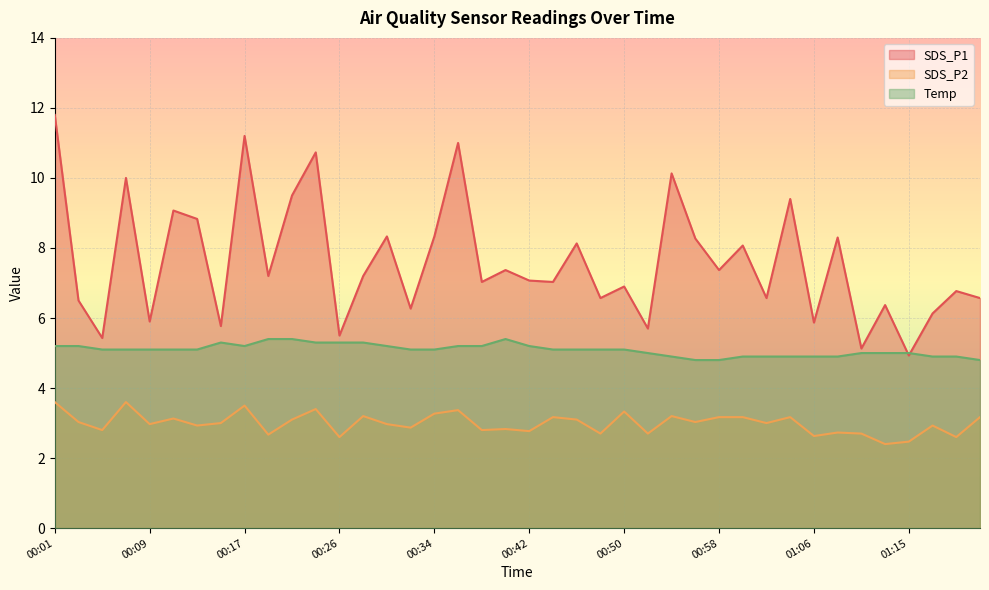

Reading left to right, transcribe all the data shown in this chart.

SDS_P1: 00:01=11.8	00:03=6.5	00:05=5.4	00:07=10.0	00:09=5.9	00:11=9.1	00:13=8.8	00:15=5.8	00:17=11.2	00:19=7.2	00:21=9.5	00:23=10.7	00:26=5.5	00:28=7.2	00:30=8.3	00:32=6.3	00:34=8.3	00:36=11.0	00:38=7.0	00:40=7.4	00:42=7.1	00:44=7.0	00:46=8.1	00:48=6.6	00:50=6.9	00:52=5.7	00:54=10.1	00:56=8.3	00:58=7.4	01:00=8.1	01:02=6.6	01:04=9.4	01:06=5.9	01:09=8.3	01:11=5.1	01:13=6.4	01:15=4.9	01:17=6.1	01:19=6.8	01:22=6.6
SDS_P2: 00:01=3.6	00:03=3.0	00:05=2.8	00:07=3.6	00:09=3.0	00:11=3.1	00:13=2.9	00:15=3.0	00:17=3.5	00:19=2.7	00:21=3.1	00:23=3.4	00:26=2.6	00:28=3.2	00:30=3.0	00:32=2.9	00:34=3.3	00:36=3.4	00:38=2.8	00:40=2.8	00:42=2.8	00:44=3.2	00:46=3.1	00:48=2.7	00:50=3.3	00:52=2.7	00:54=3.2	00:56=3.0	00:58=3.2	01:00=3.2	01:02=3.0	01:04=3.2	01:06=2.6	01:09=2.7	01:11=2.7	01:13=2.4	01:15=2.5	01:17=2.9	01:19=2.6	01:22=3.2
Temp: 00:01=5.2	00:03=5.2	00:05=5.1	00:07=5.1	00:09=5.1	00:11=5.1	00:13=5.1	00:15=5.3	00:17=5.2	00:19=5.4	00:21=5.4	00:23=5.3	00:26=5.3	00:28=5.3	00:30=5.2	00:32=5.1	00:34=5.1	00:36=5.2	00:38=5.2	00:40=5.4	00:42=5.2	00:44=5.1	00:46=5.1	00:48=5.1	00:50=5.1	00:52=5.0	00:54=4.9	00:56=4.8	00:58=4.8	01:00=4.9	01:02=4.9	01:04=4.9	01:06=4.9	01:09=4.9	01:11=5.0	01:13=5.0	01:15=5.0	01:17=4.9	01:19=4.9	01:22=4.8